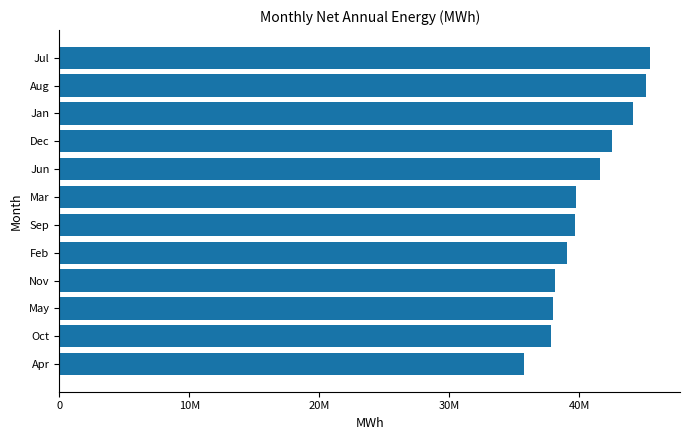

What is the smallest value displayed?

35745518.5